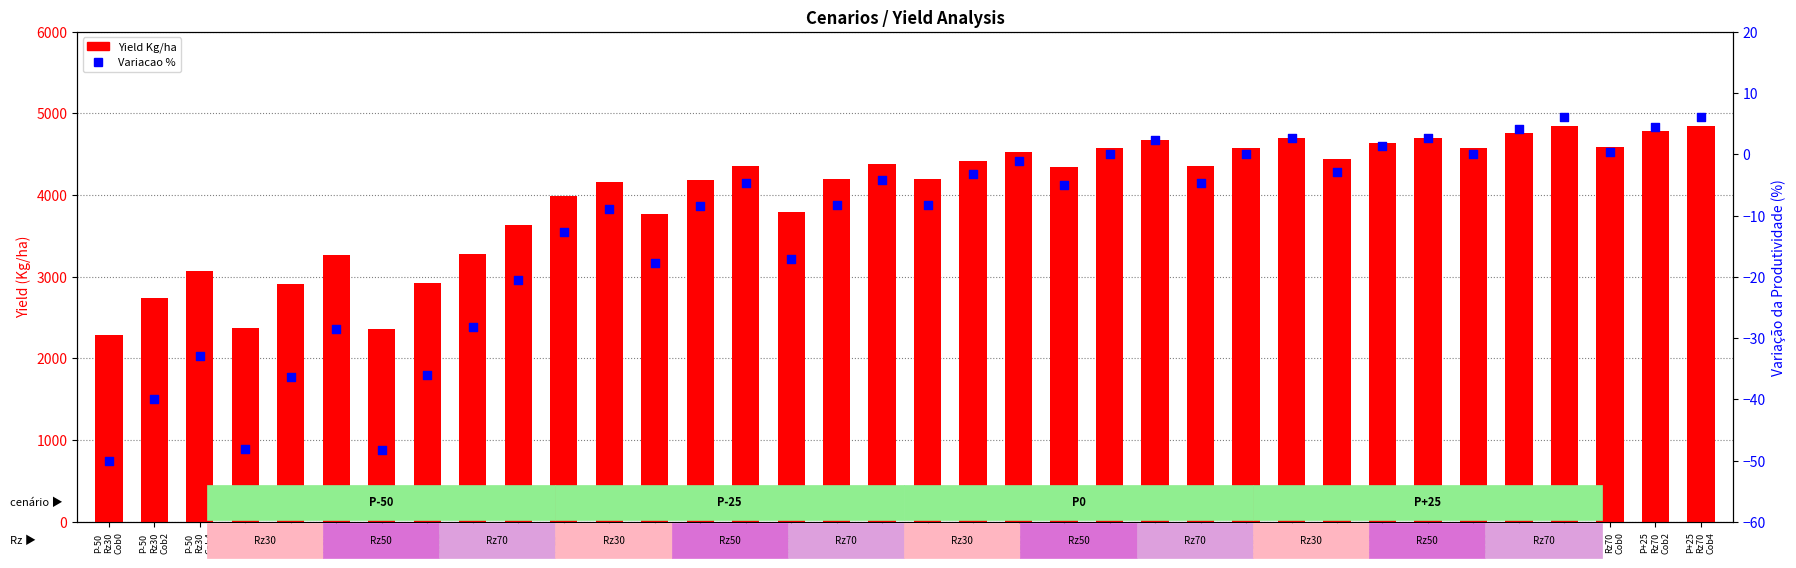

Which series has the largest total across all categories?

Yield Kg/ha